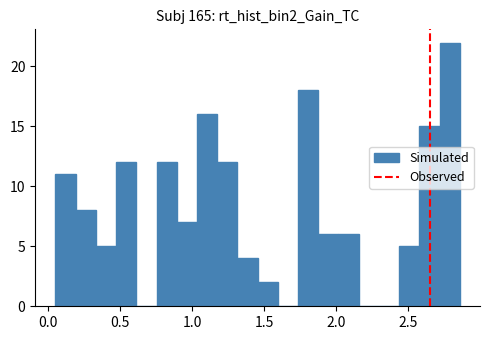

Read against the x-axis, roughly where is the centre of the tallest bar?

2.80